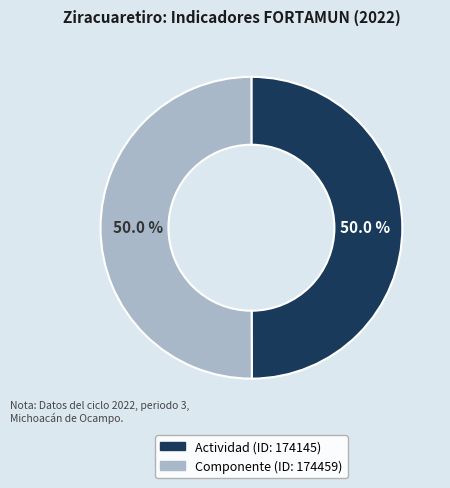

What is the ratio of the value at Actividad to the value at Componente?

1.0